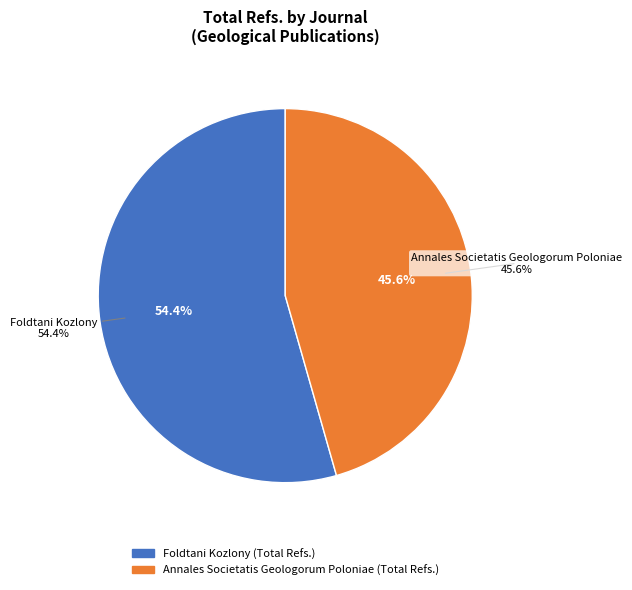

Combined, what portion of the pie is Foldtani Kozlony and Annales Societatis Geologorum Poloniae?

100.0%